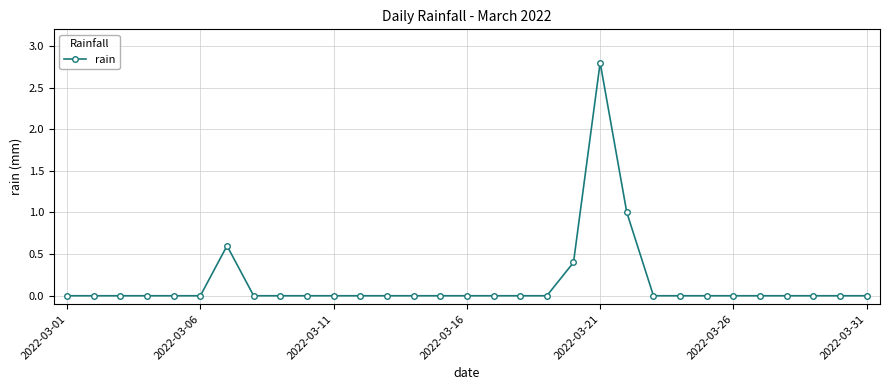

Reading left to right, what are all the values shown in this chart?

0.0	0.0	0.0	0.0	0.0	0.0	0.6	0.0	0.0	0.0	0.0	0.0	0.0	0.0	0.0	0.0	0.0	0.0	0.0	0.4	2.8	1.0	0.0	0.0	0.0	0.0	0.0	0.0	0.0	0.0	0.0